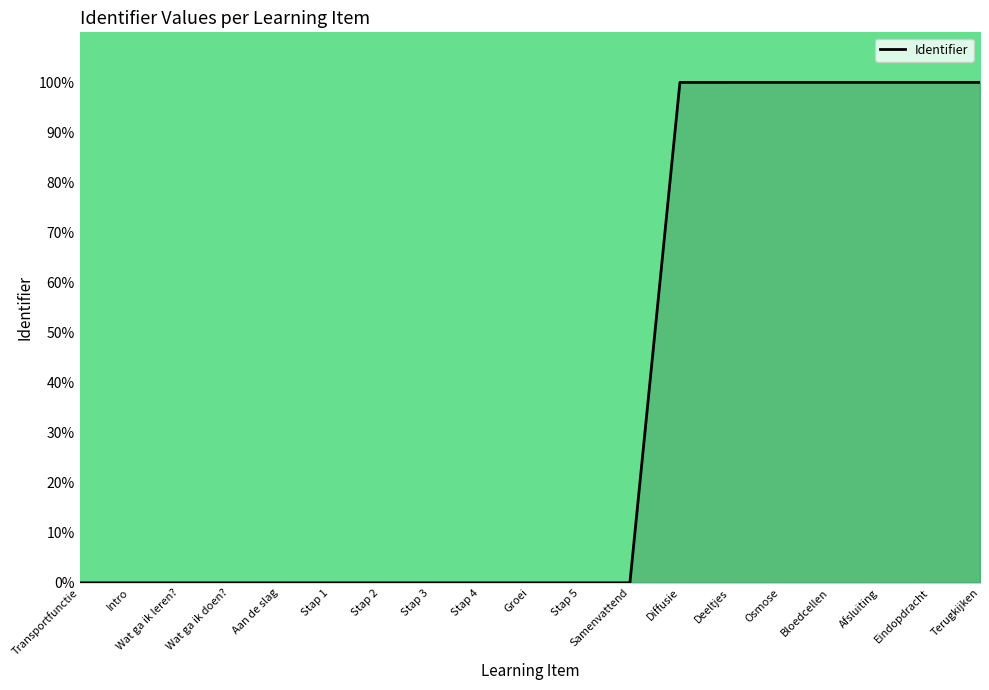

What is the maximum value shown in the chart?

100.0